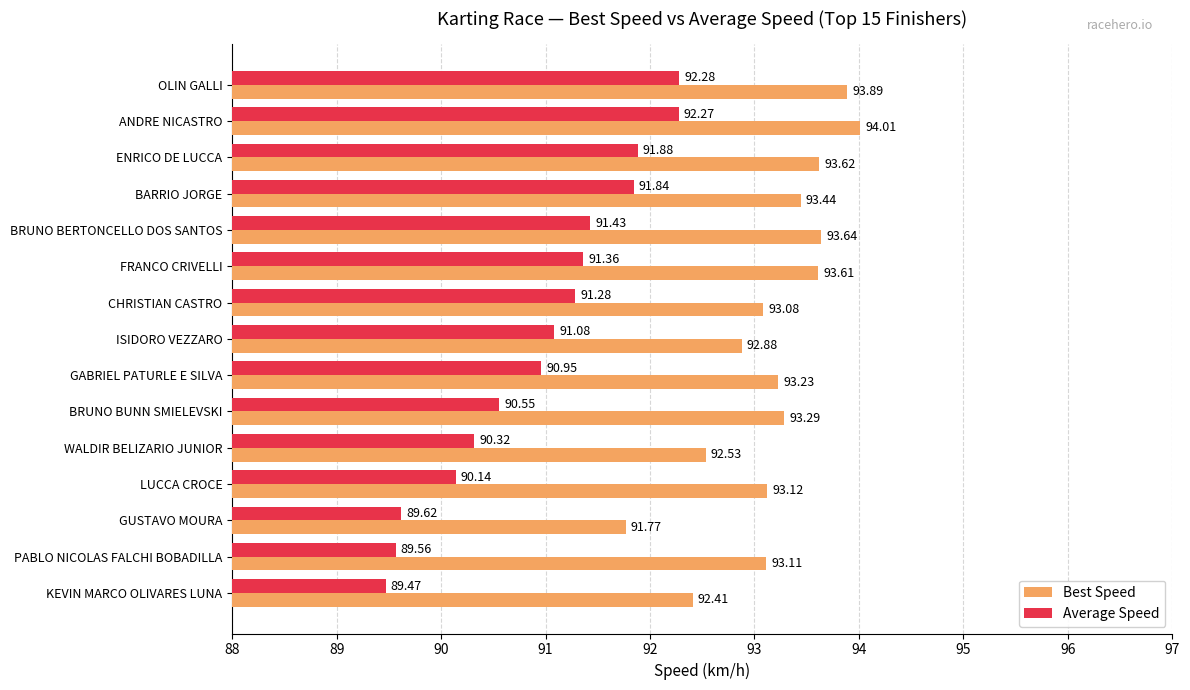

At which category does the chart reach its peak across all series?

ANDRE NICASTRO